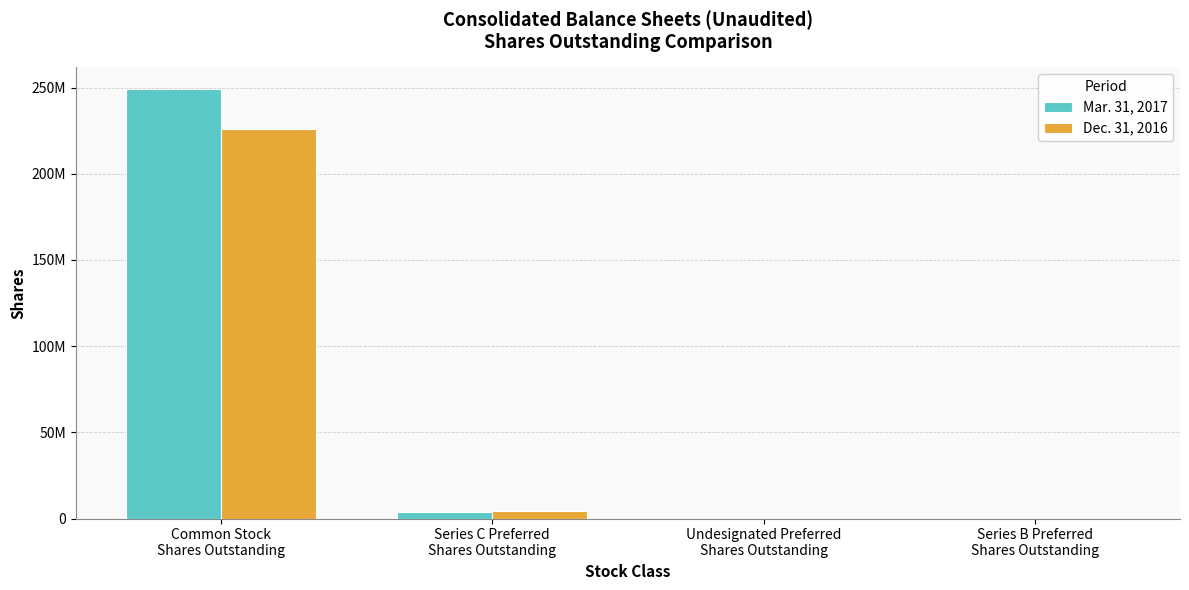

At Undesignated Preferred
Shares Outstanding, list the series in order from smallest to largest.

Mar. 31, 2017, Dec. 31, 2016